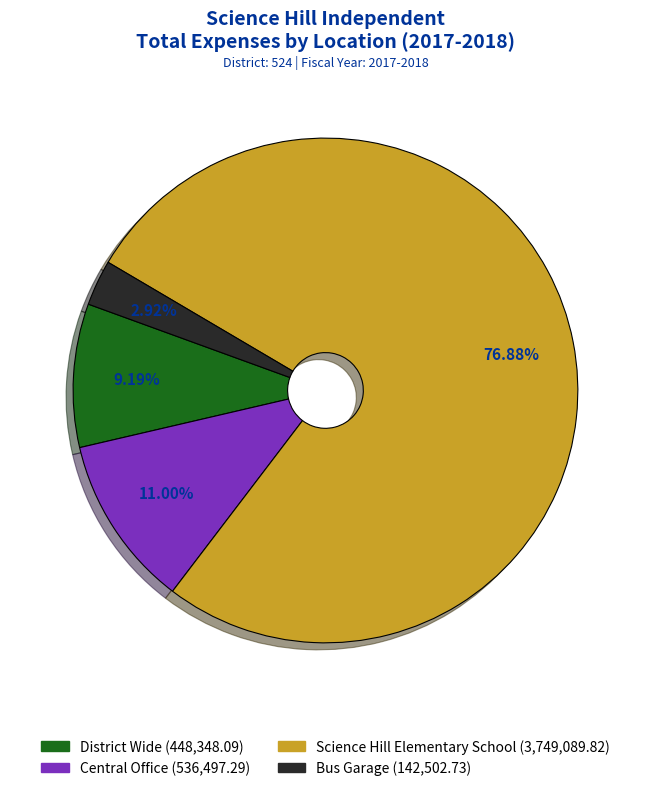

Which category accounts for the majority?

Science Hill Elementary School